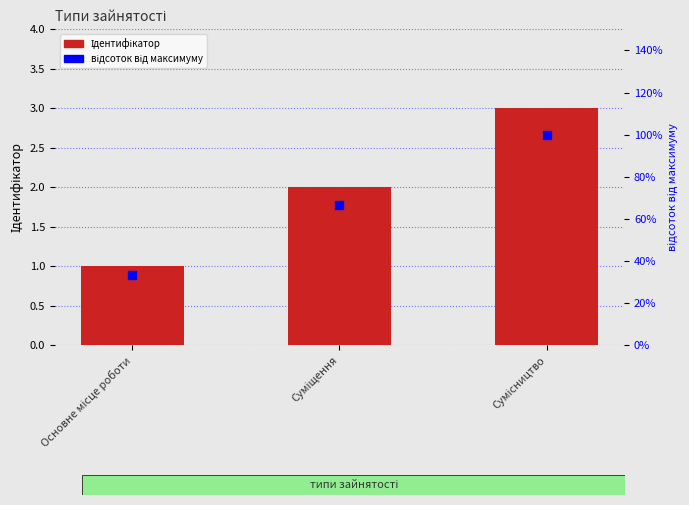

Which series has the largest total across all categories?

відсоток від максимуму